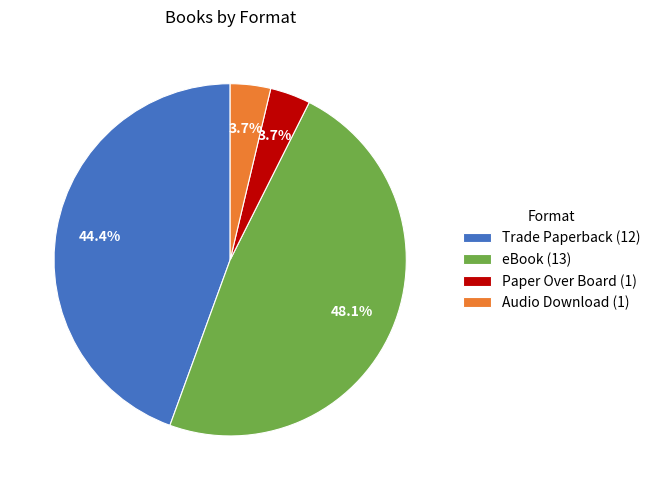

Is it true that Paper Over Board is 4% of the pie?

True